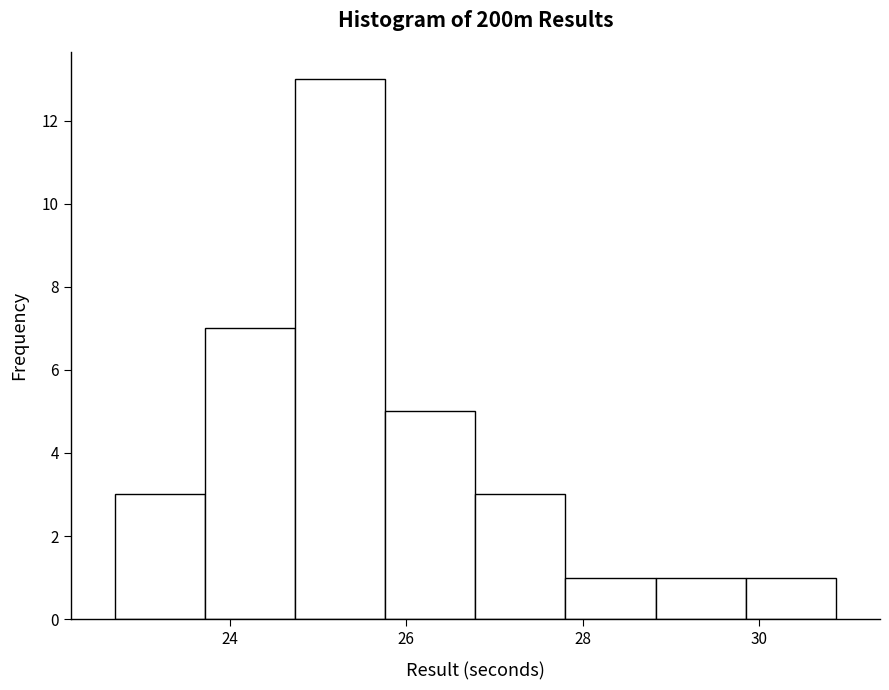

What is the height of the bar covering 22.8 to 23.8 on the x-axis? Neither the bar edges nor the heights are printed on the chart, so give them approximately, as read against the axes.

3